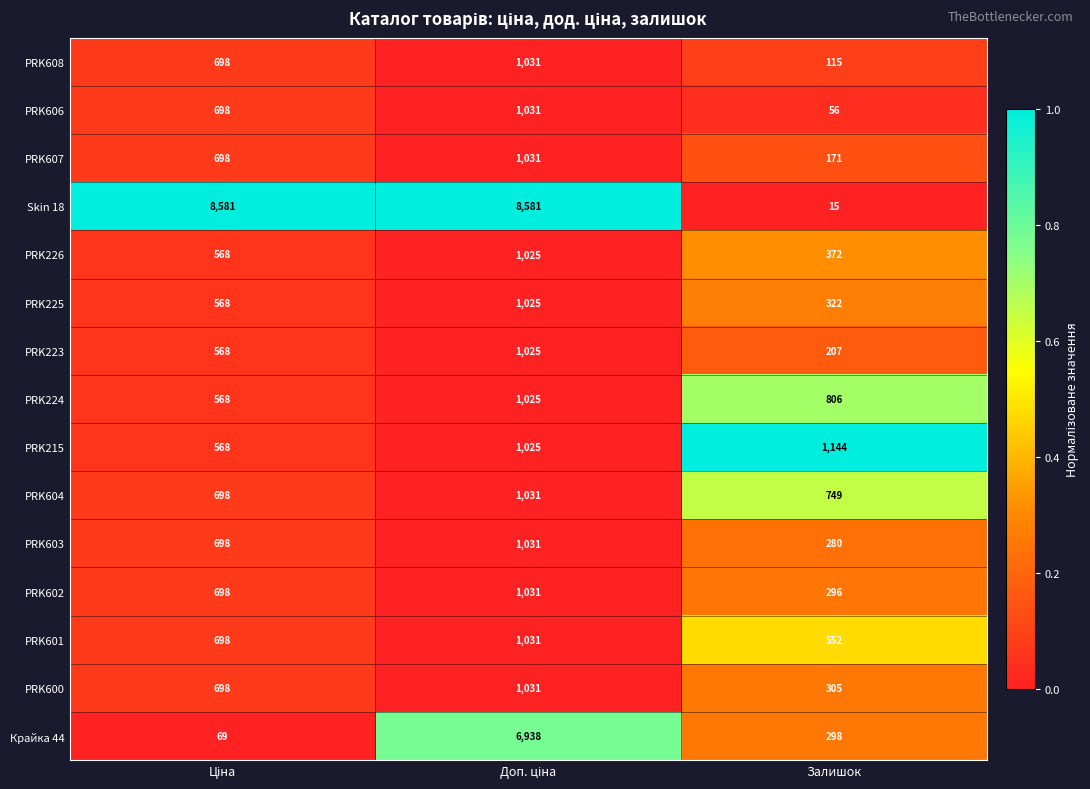

Which series has the largest total across all categories?

Skin 18